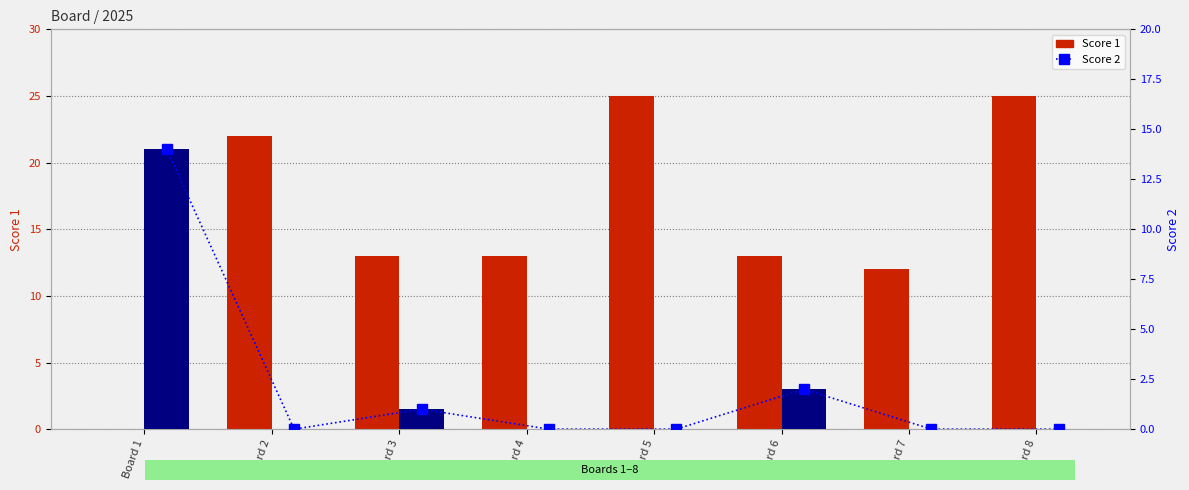

How many categories are shown in the chart?

8